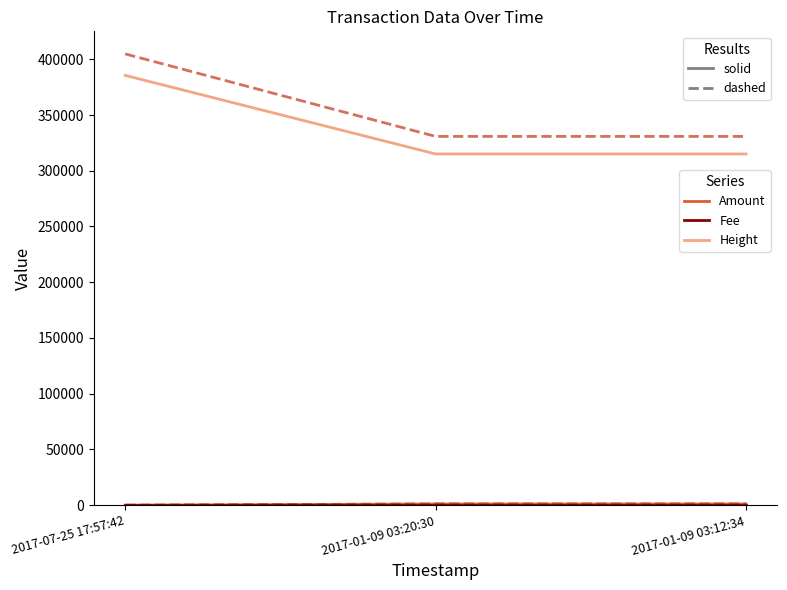

What is the greatest value displayed?

404825.4